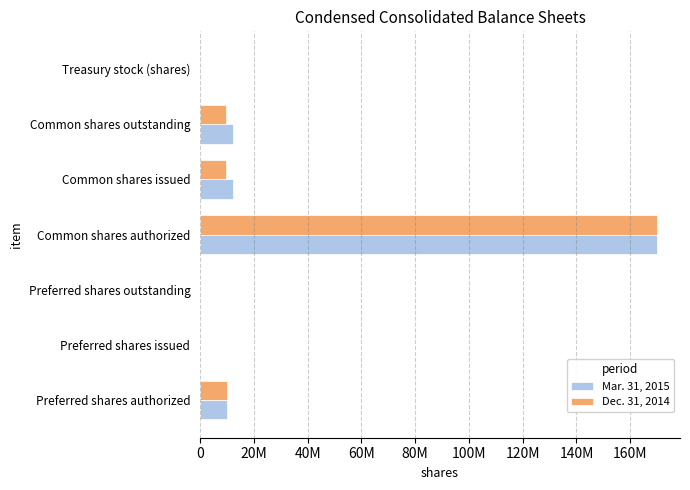

What are all the series names shown in the legend?

Mar. 31, 2015, Dec. 31, 2014